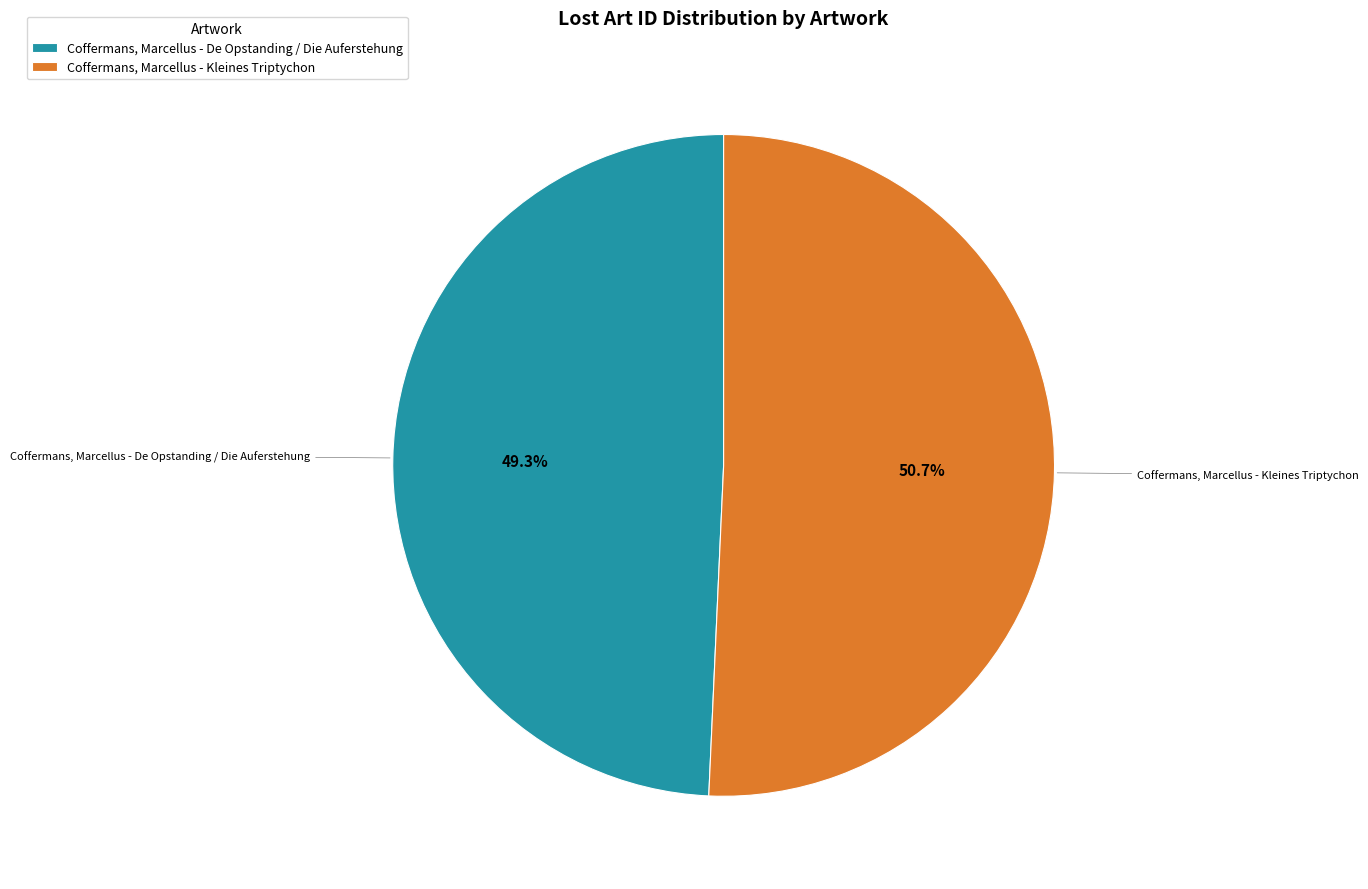

To the nearest percent, what portion does Coffermans, Marcellus - Kleines Triptychon represent?

51%